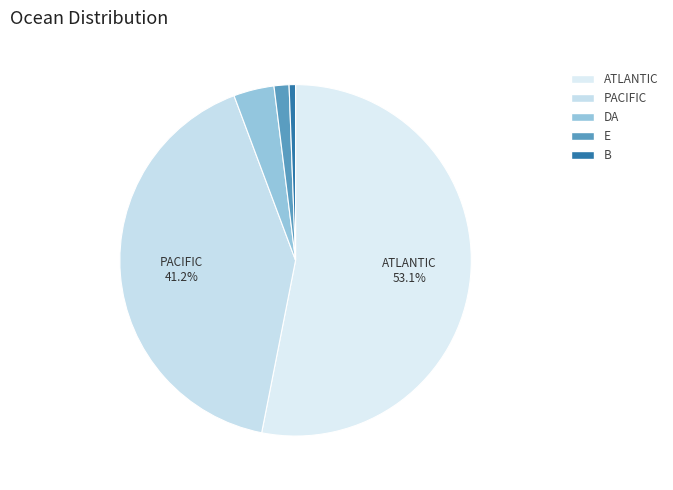

The ATLANTIC slice represents 53% of the pie. True or false?

True